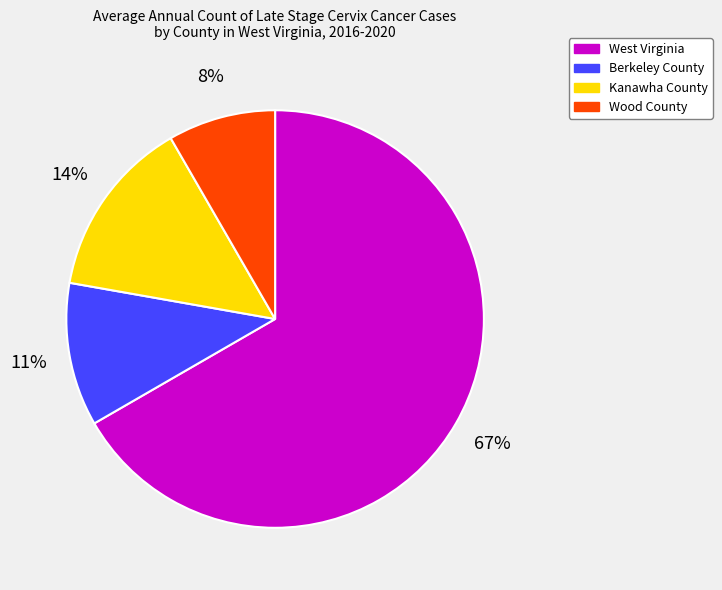

Does any single category account for the majority?

Yes